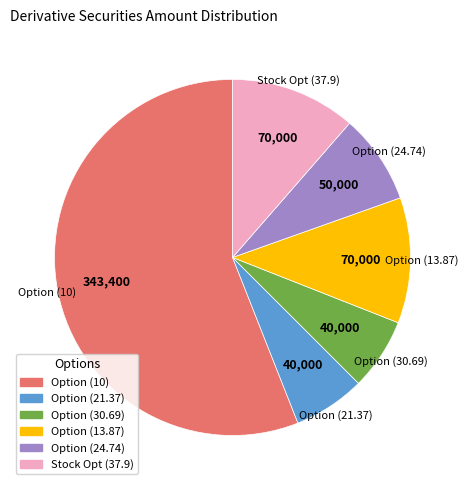

Is there a majority slice in this chart?

Yes